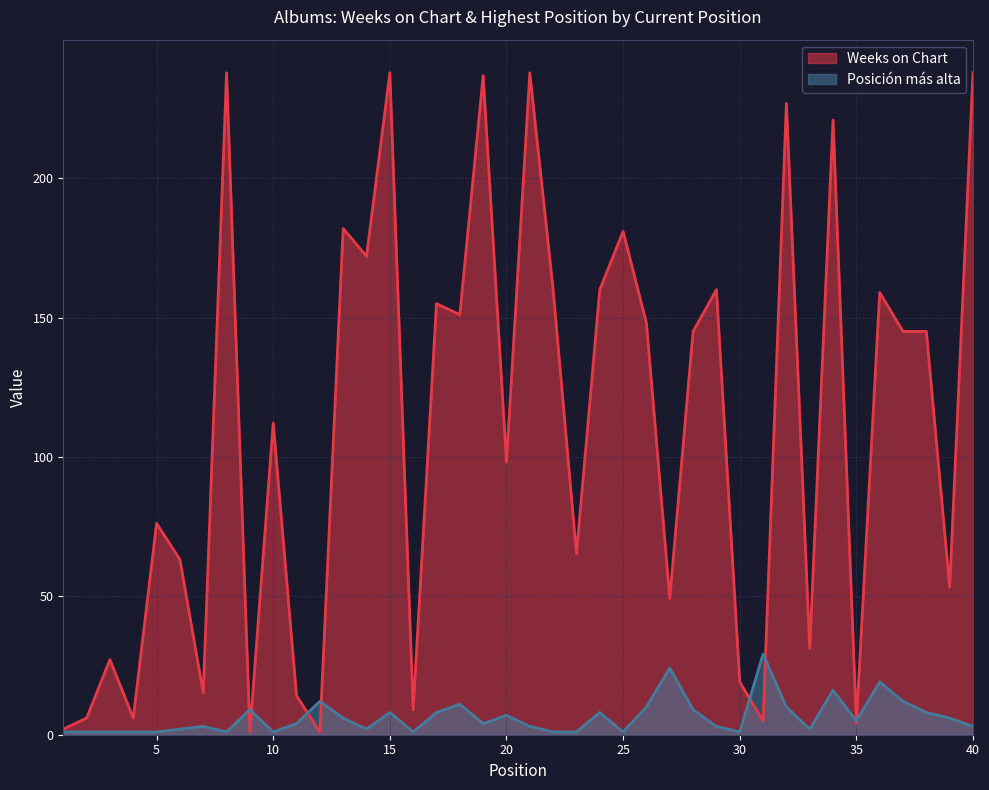

The value of Posición más alta at 28 is 9. True or false?

True